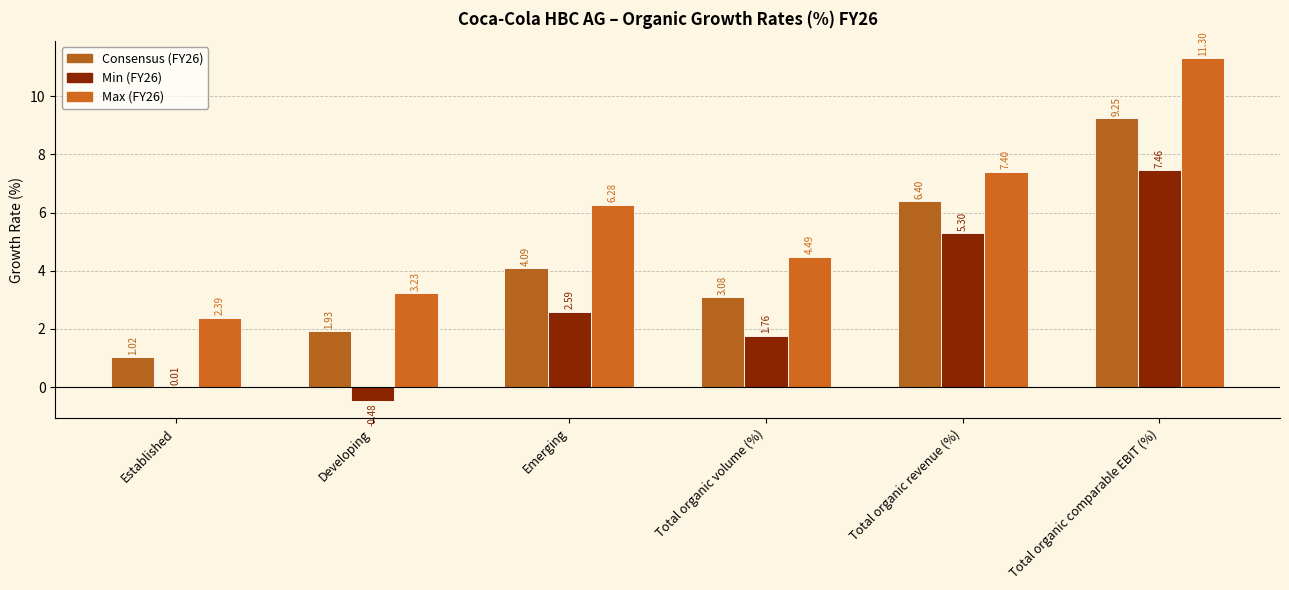

How many data points in Consensus (FY26) are above 4?

3